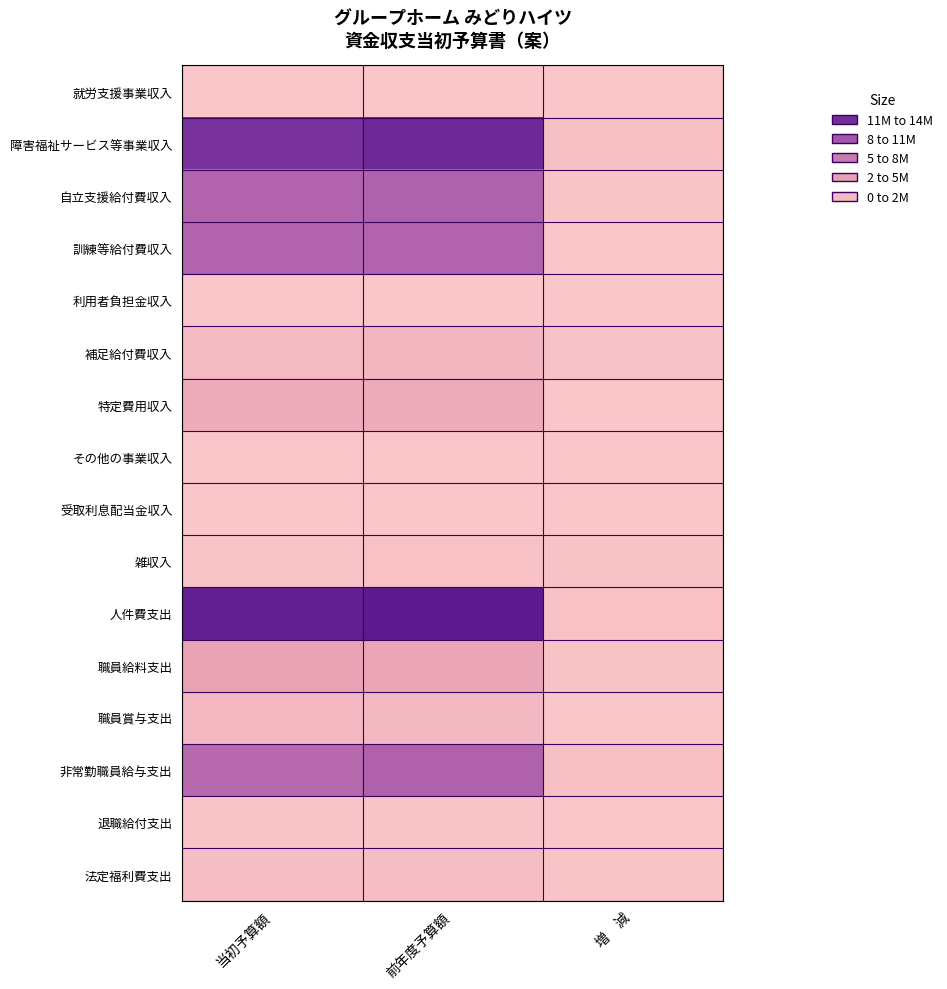

Reading right to left, transcribe all the data shown in this chart.

就労支援事業収入: 増　減=0	前年度予算額=0	当初予算額=0
障害福祉サービス等事業収入: 増　減=570000	前年度予算額=12426000	当初予算額=11856000
自立支援給付費収入: 増　減=200000	前年度予算額=8600000	当初予算額=8400000
訓練等給付費収入: 増　減=0	前年度予算額=8400000	当初予算額=8400000
利用者負担金収入: 増　減=0	前年度予算額=0	当初予算額=0
補足給付費収入: 増　減=320000	前年度予算額=1400000	当初予算額=1080000
特定費用収入: 増　減=0	前年度予算額=2376000	当初予算額=2376000
その他の事業収入: 増　減=50000	前年度予算額=50000	当初予算額=0
受取利息配当金収入: 増　減=0	前年度予算額=1000	当初予算額=1000
雑収入: 増　減=251000	前年度予算額=394000	当初予算額=143000
人件費支出: 増　減=402000	前年度予算額=13476000	当初予算額=13074000
職員給料支出: 増　減=271000	前年度予算額=2804000	当初予算額=3075000
職員賞与支出: 増　減=15000	前年度予算額=1150000	当初予算額=1165000
非常勤職員給与支出: 増　減=544000	前年度予算額=8546000	当初予算額=8002000
退職給付支出: 増　減=0	前年度予算額=192000	当初予算額=192000
法定福利費支出: 増　減=144000	前年度予算額=784000	当初予算額=640000